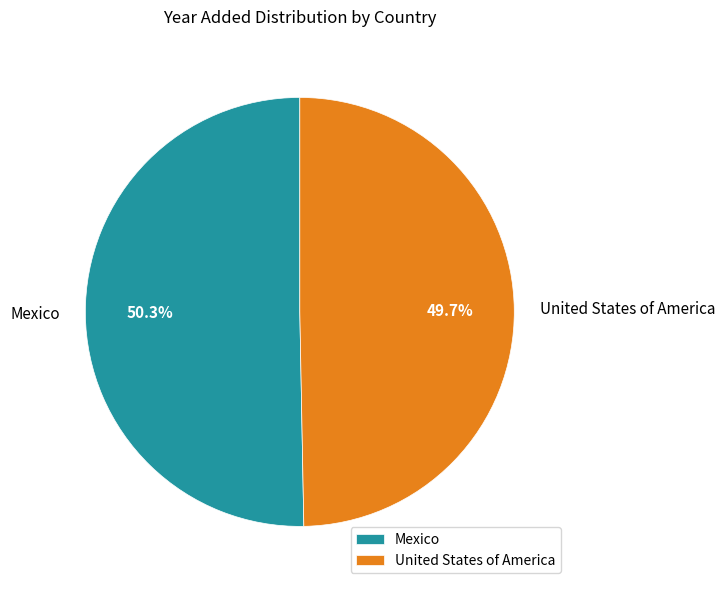

Does Mexico represent more than half of the total?

Yes